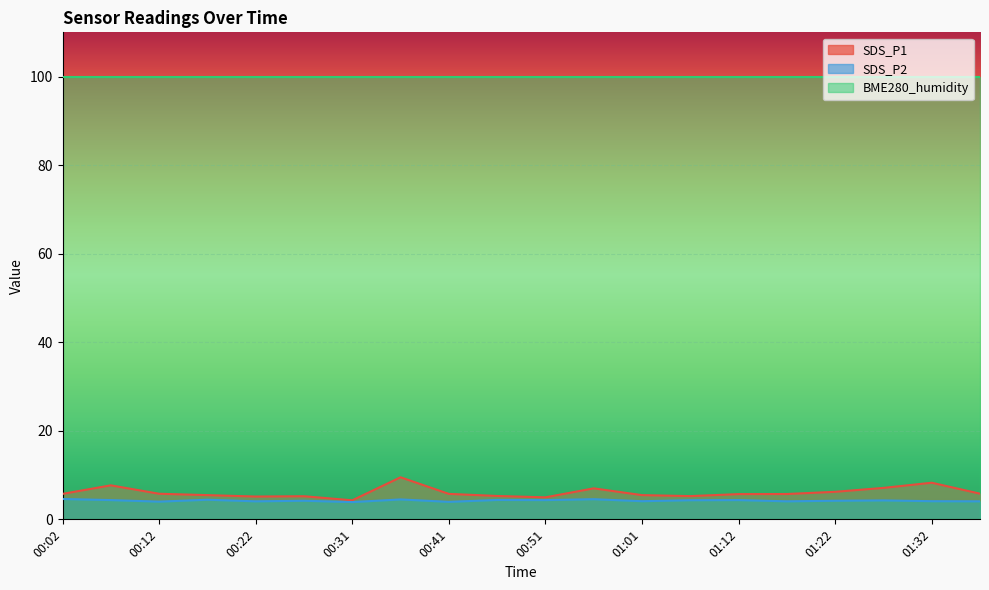

What position from the right is 01:07?

7